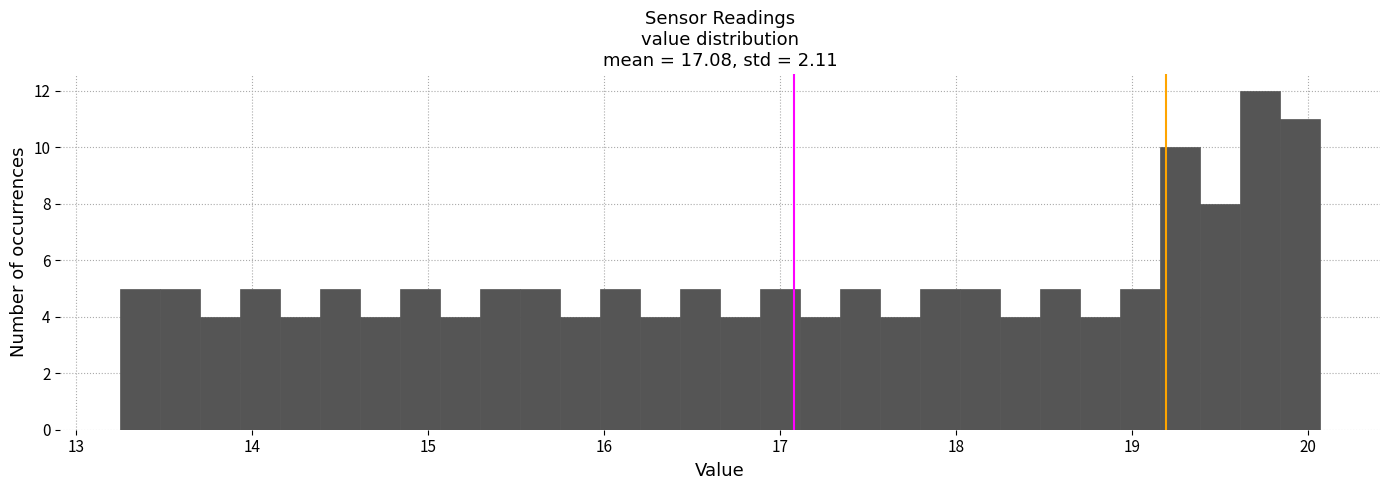

Around what value on the x-axis is the tallest bar? Give the approximate position of its centre, as read against the axis.

19.7